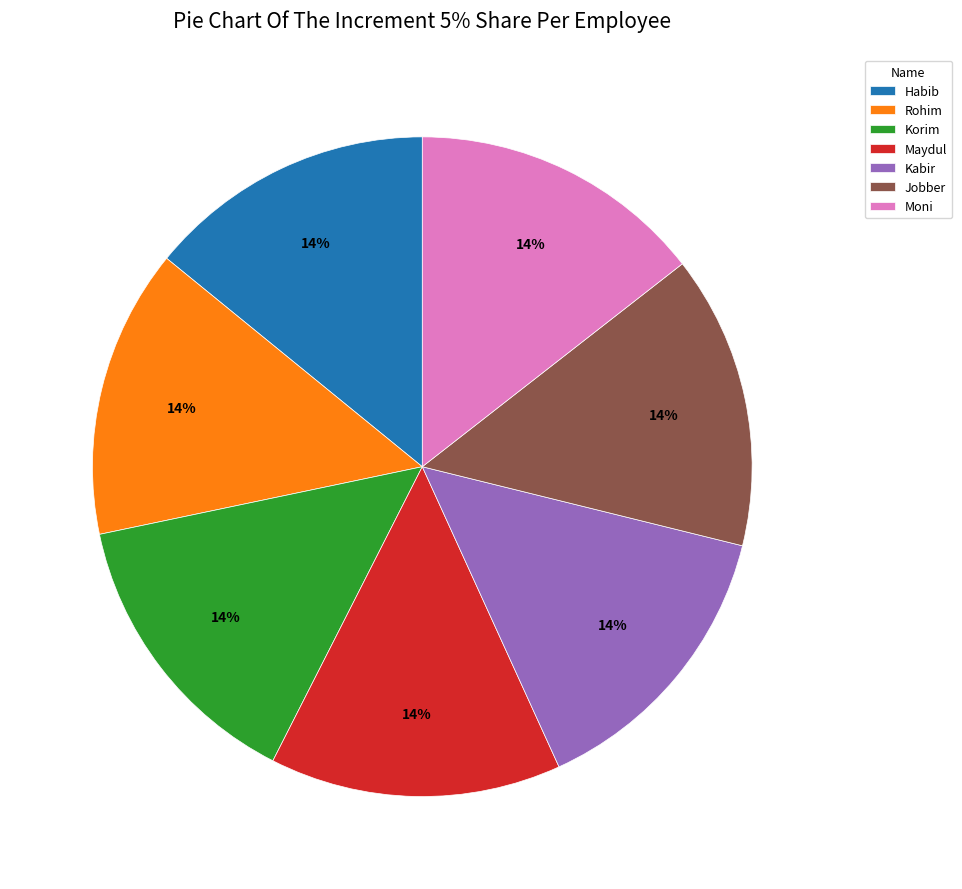

To the nearest percent, what percentage of the pie is Kabir?

14%